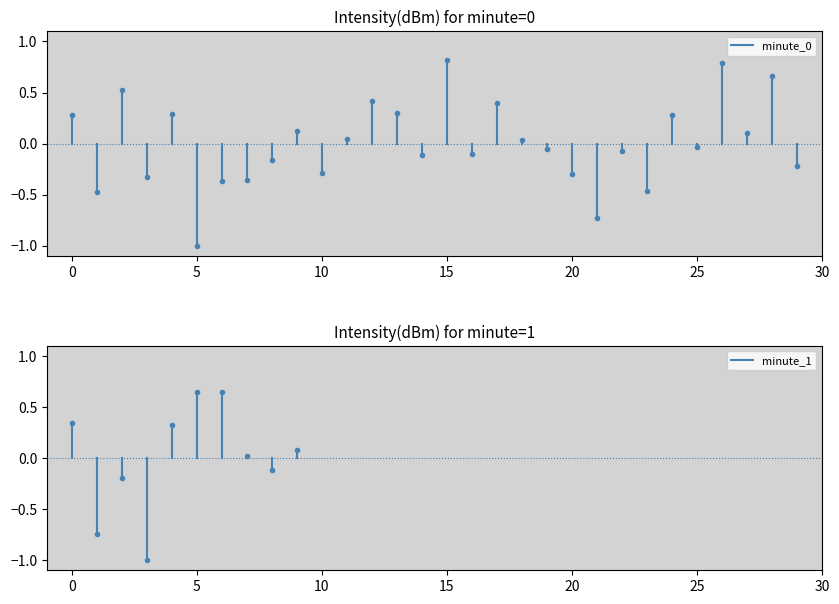

The minute_0 series shows 0.5 at 0. True or false?

False